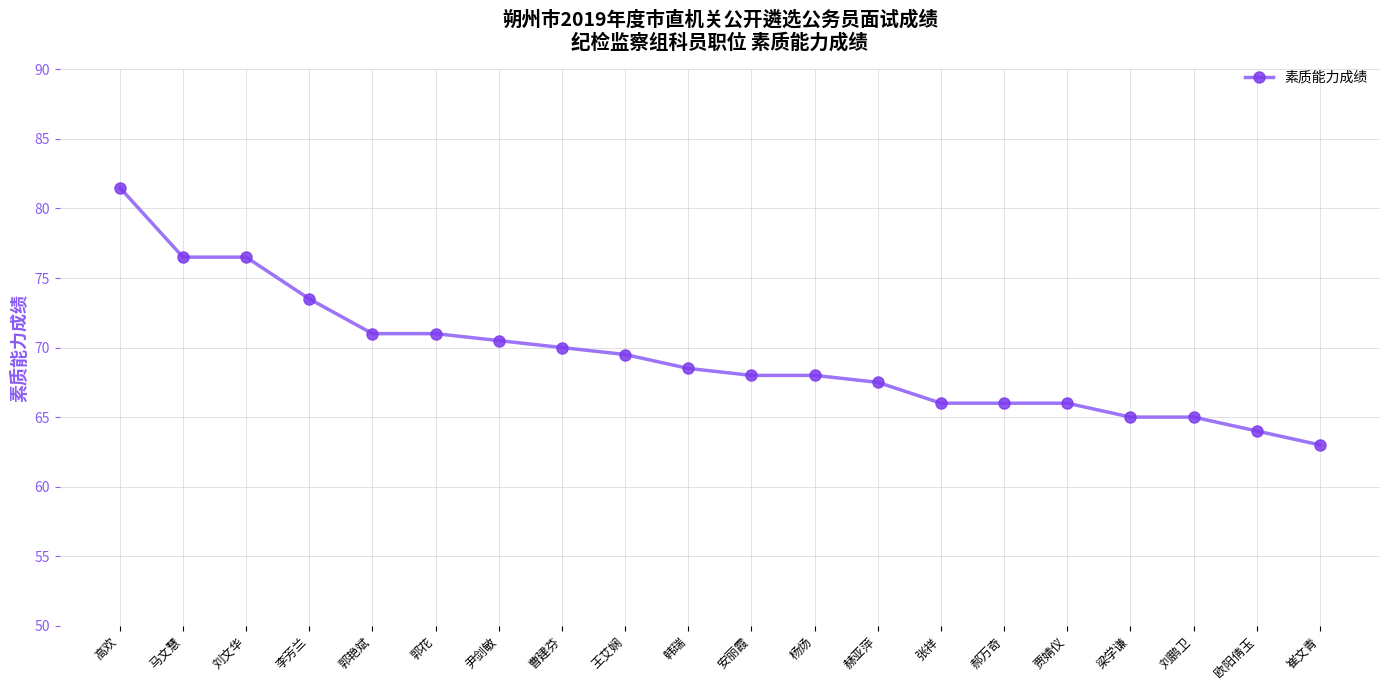

What is the approximate value at 韩瑞?

68.5